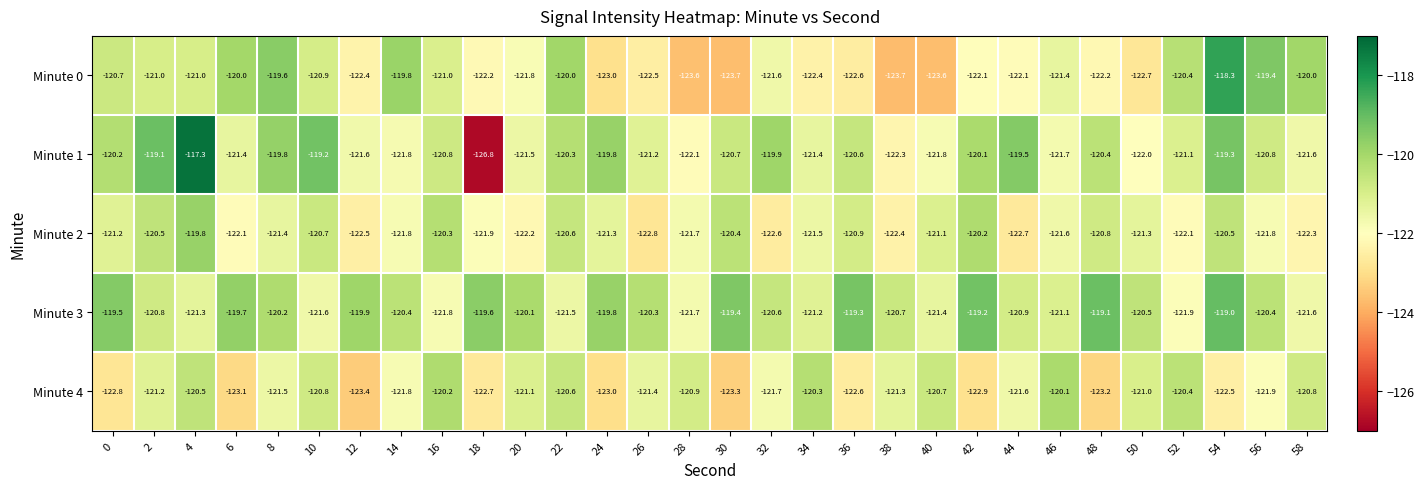

List the series in order of their peak value, lowest first.

Minute 4, Minute 2, Minute 3, Minute 0, Minute 1